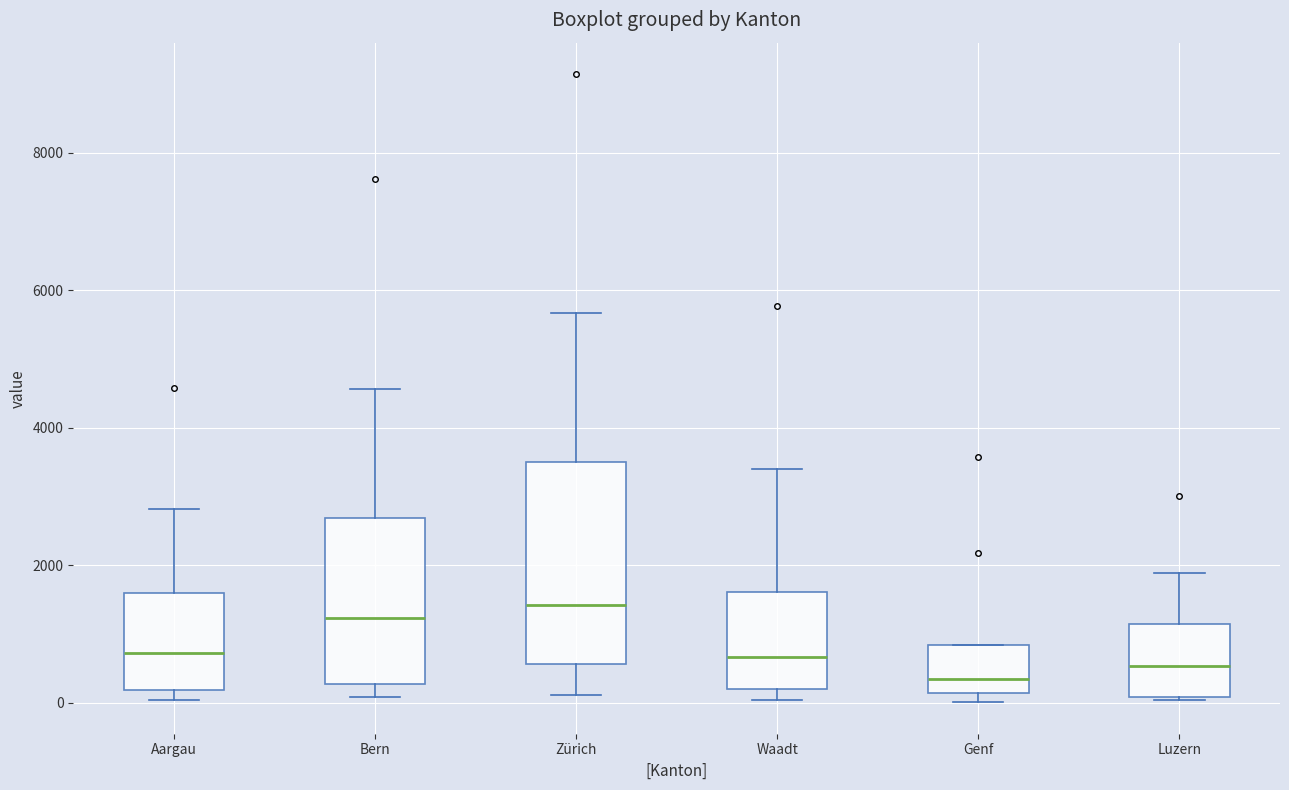

Which box is the tallest, from its lower edge to its upper edge?

Zürich